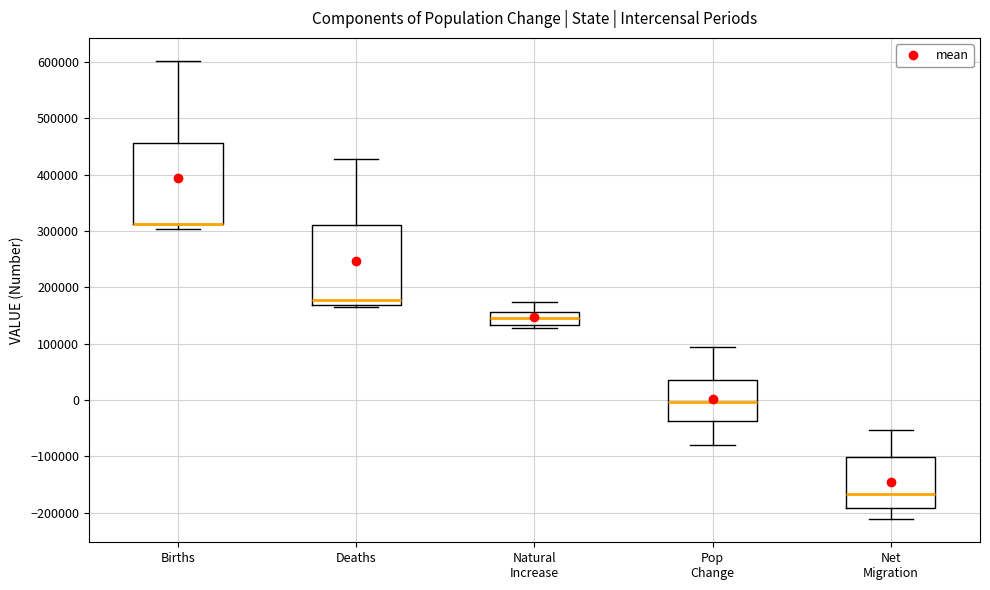

Reading left to right, transcribe this box plot: for each box, give where its median line is, the range the box spans, and where its two whiskers end, as read against the y-axis. The values are not printed on the chart, so give them approximately, as read against the axis.

Births: median 310000 (drawn on the box's lower edge), box 310000 to 460000, whiskers 300000 to 600000
Deaths: median 180000, box 170000 to 310000, whiskers 160000 to 430000
Natural Increase: median 150000, box 130000 to 160000, whiskers 130000 (just below the box's lower edge) to 170000
Pop Change: median 0, box -40000 to 40000, whiskers -80000 to 90000
Net Migration: median -170000, box -190000 to -100000, whiskers -210000 to -50000